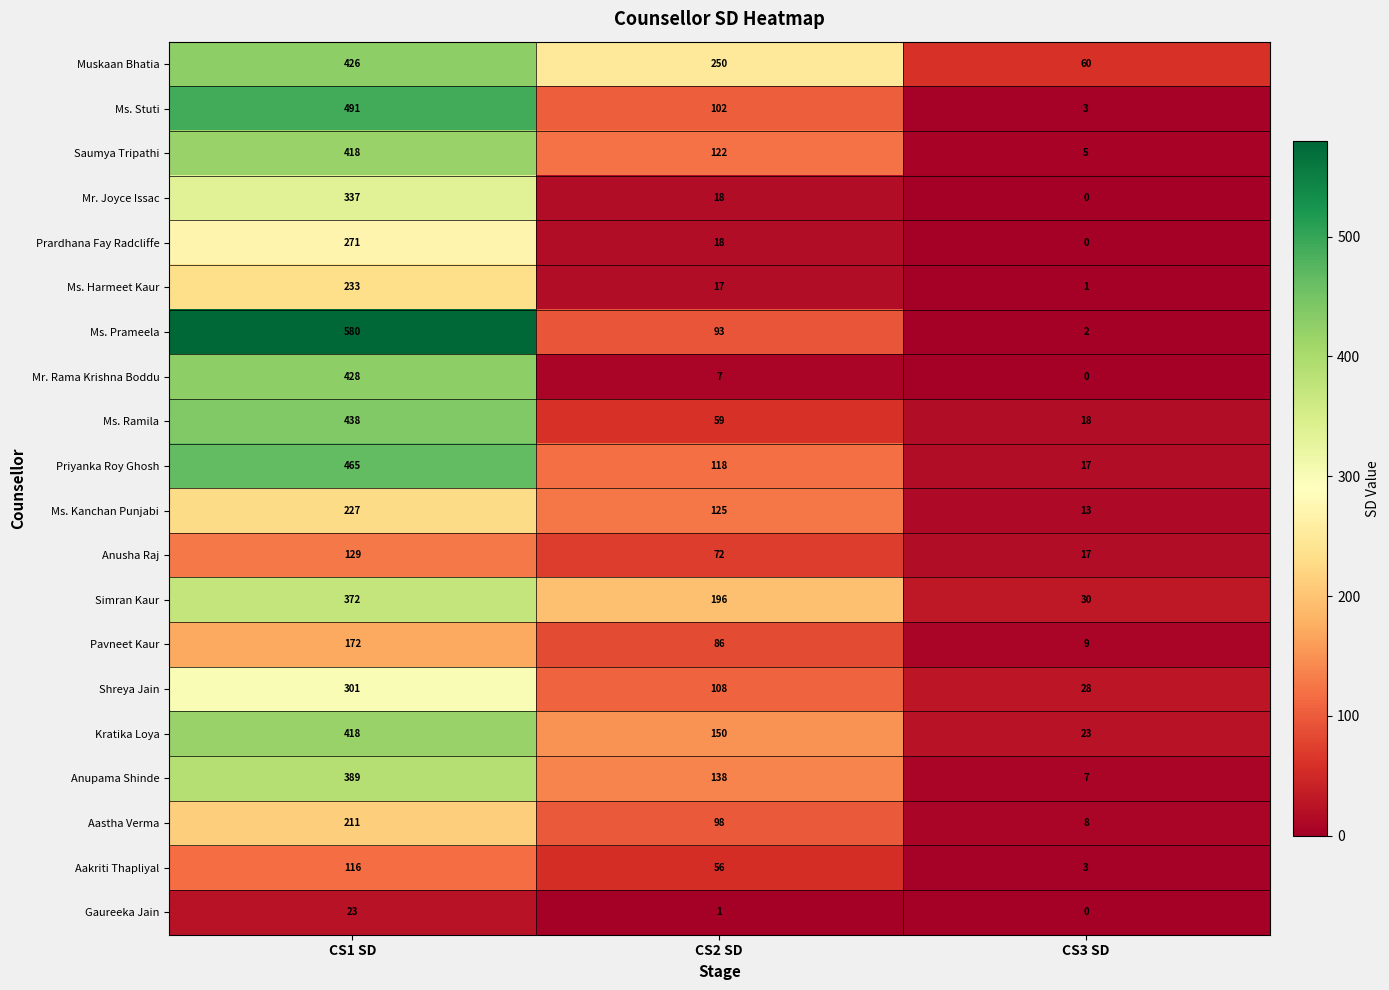

The Gaureeka Jain series shows 0 at CS3 SD. True or false?

True